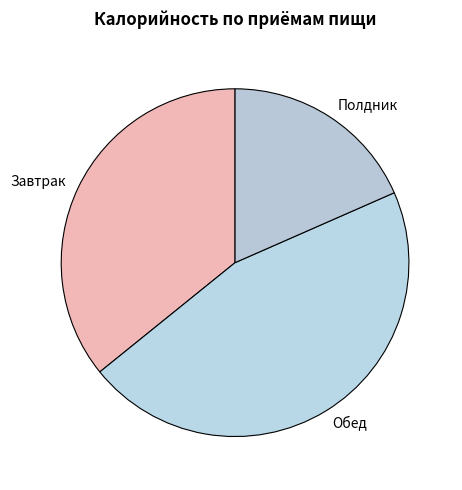

What is the smallest slice in the pie chart?

Полдник